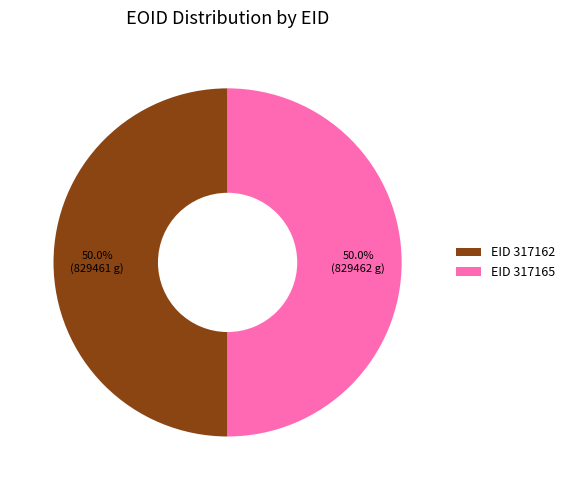

What is the ratio of the value at EID 317165 to the value at EID 317162?

1.0